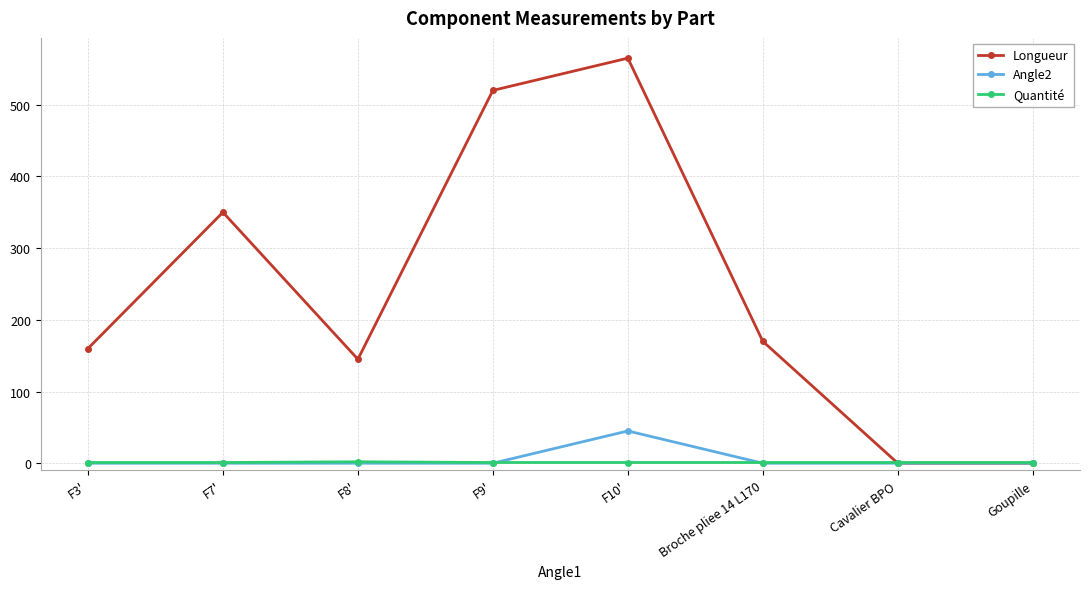

Rank the series by their maximum value, from highest to lowest.

Longueur, Angle2, Quantité